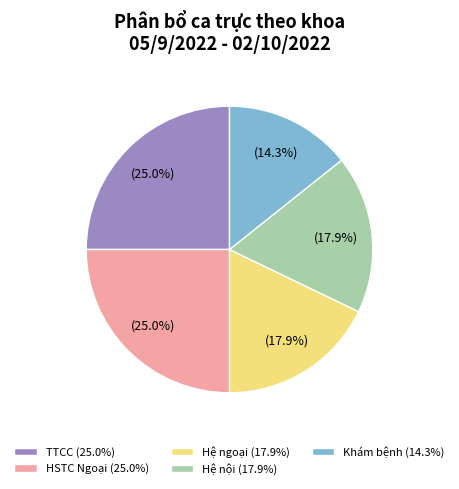

Is HSTC Ngoại the majority of the pie?

No